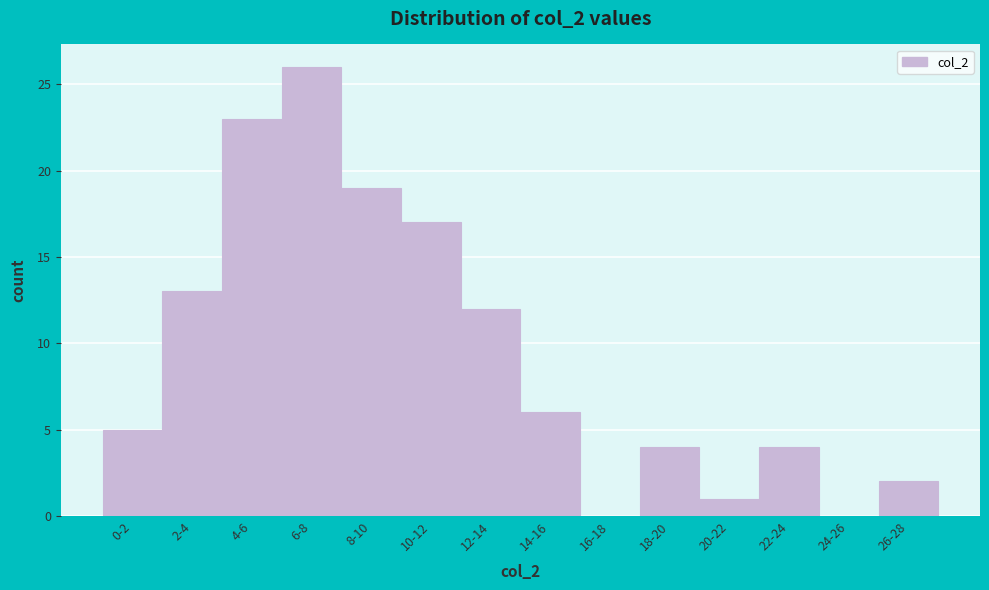

Reading left to right, list all the values displayed in this chart.

0-2=5	2-4=13	4-6=23	6-8=26	8-10=19	10-12=17	12-14=12	14-16=6	16-18=0	18-20=4	20-22=1	22-24=4	24-26=0	26-28=2